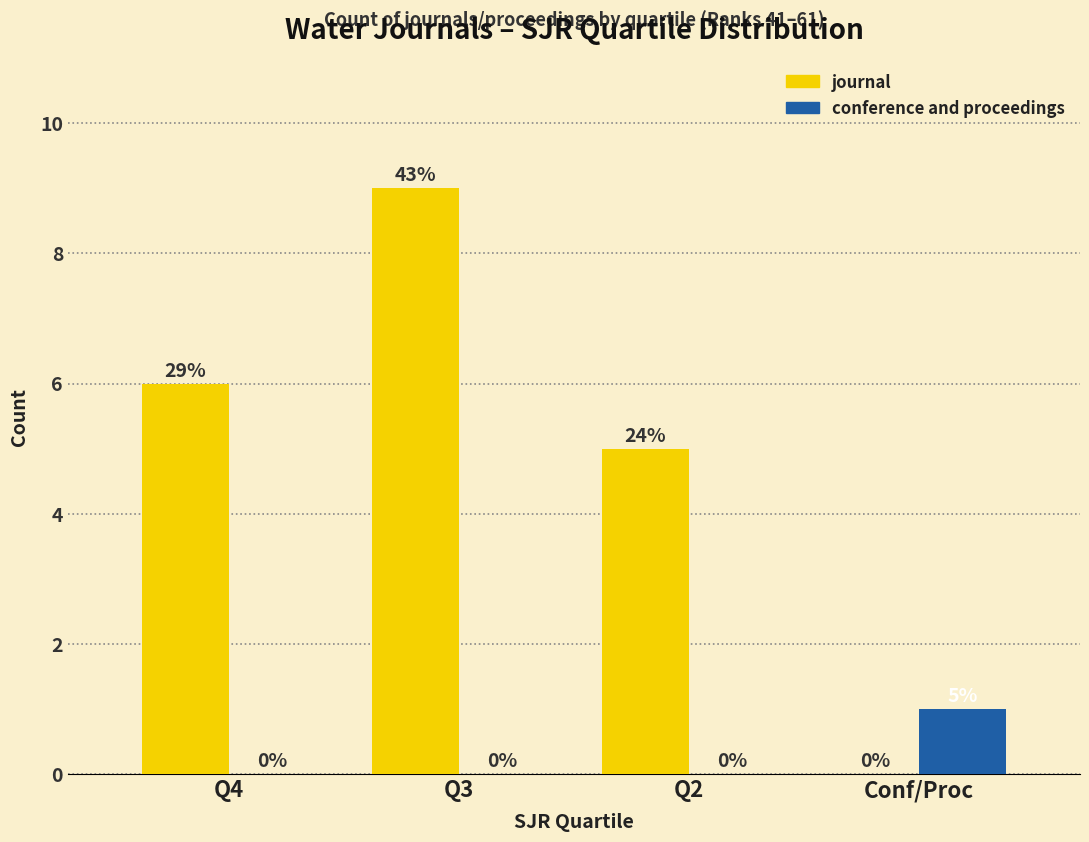

What is the greatest value displayed?

9